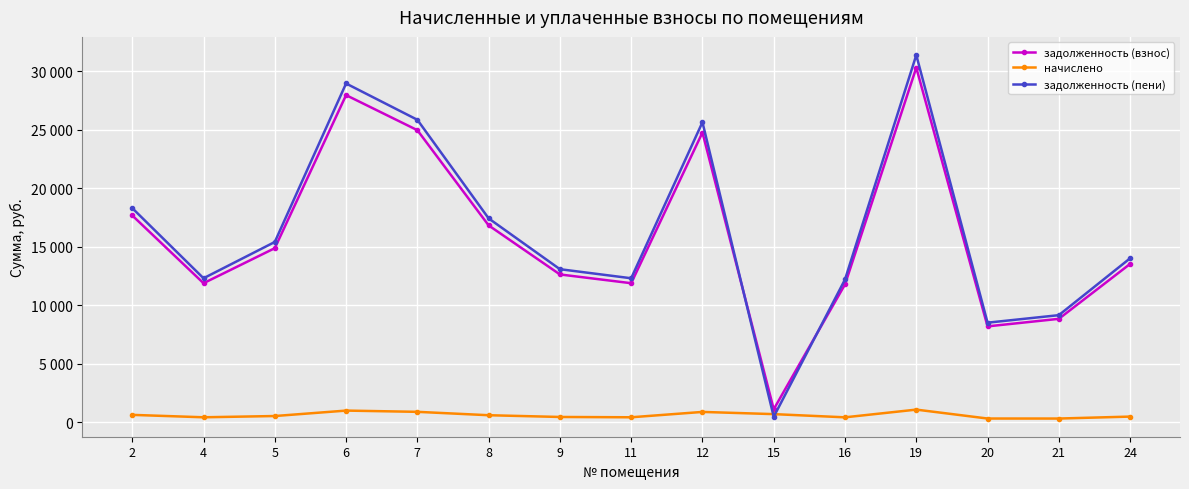

Reading left to right, list all the values displayed in this chart.

задолженность (взнос): 2=17676.0	4=11883.7	5=14879.6	6=27961.9	7=24966.0	8=16827.2	9=12632.8	11=11883.7	12=24766.2	15=1107.6	16=11783.9	19=30308.9	20=8193.6	21=8838.1	24=13531.6
начислено: 2=628.7	4=422.7	5=529.3	6=994.6	7=888.0	8=598.5	9=449.3	11=422.7	12=880.9	15=692.6	16=419.1	19=1078.0	20=316.1	21=314.3	24=481.3
задолженность (пени): 2=18304.7	4=12306.4	5=15408.9	6=28956.5	7=25854.0	8=17425.7	9=13082.1	11=12306.4	12=25647.1	15=465.2	16=12203.0	19=31386.9	20=8509.7	21=9152.5	24=14012.9